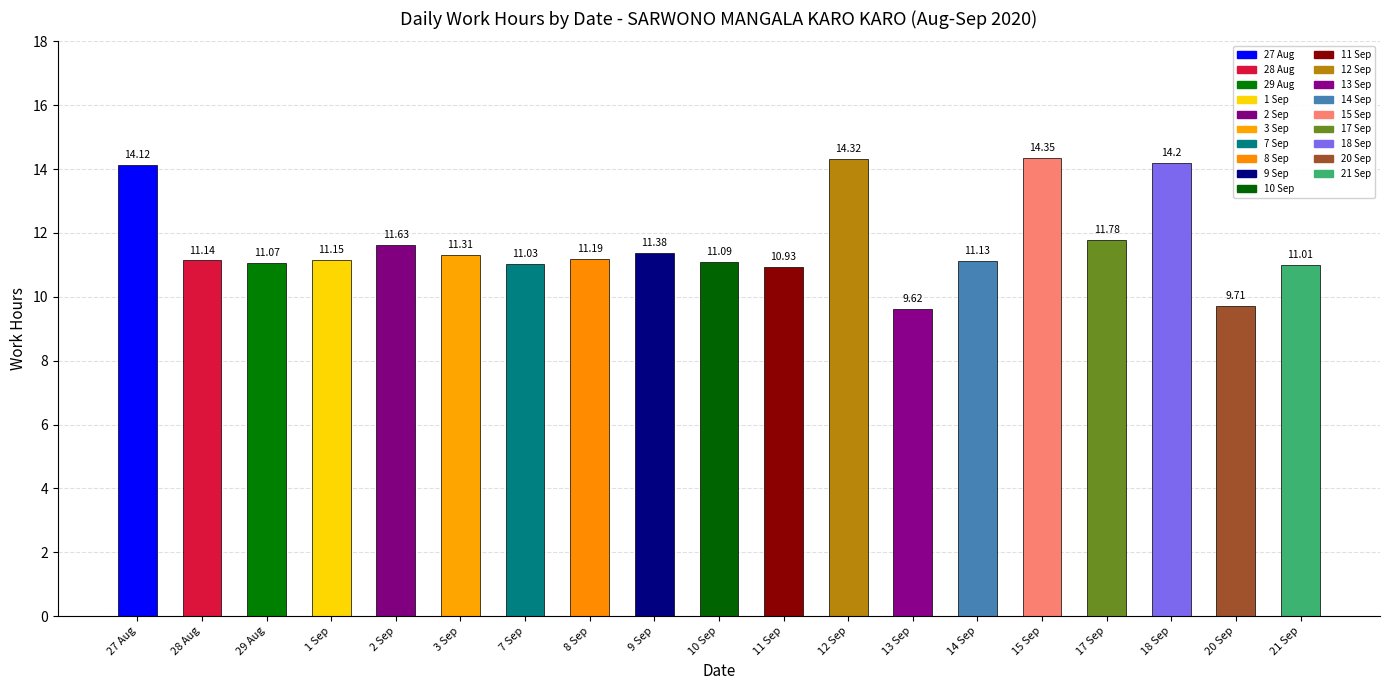

Approximately how many times larger is the value at 9 compared to 13?

1.2